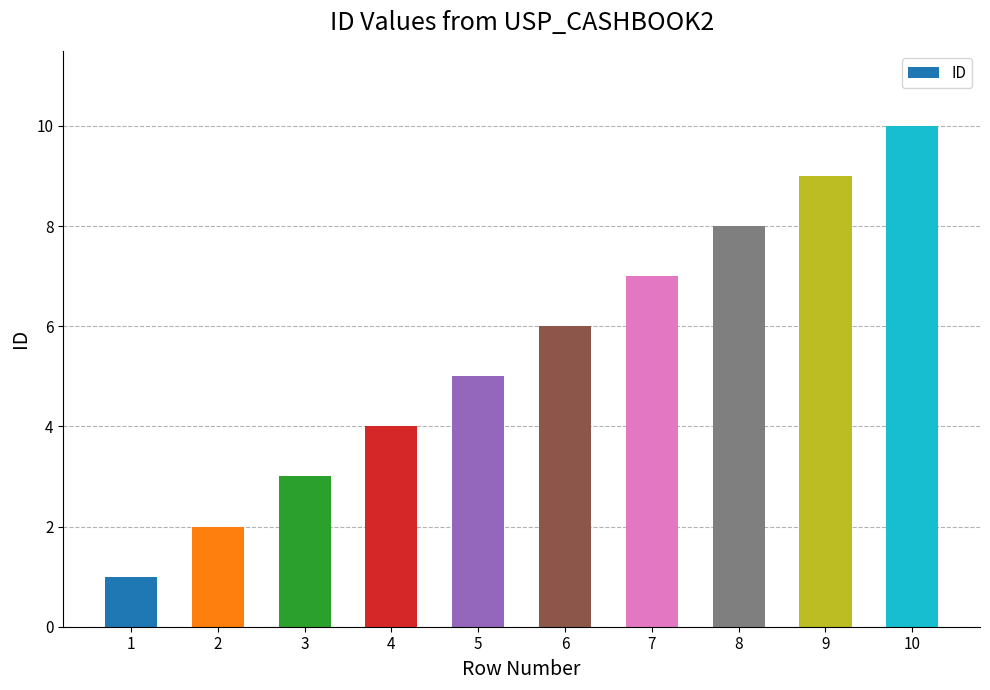

What is the change in value from 3 to 4?

+1